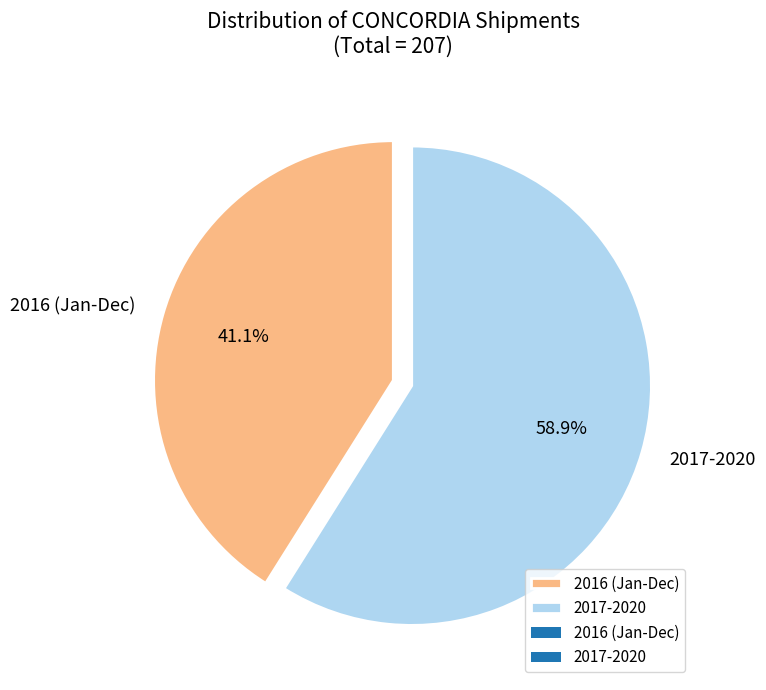

What is the largest slice in the pie chart?

2017-2020